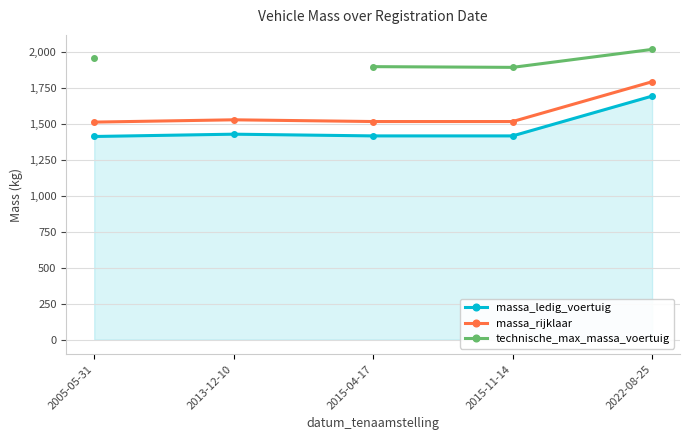

Does the chart display data point markers on the line(s)?

Yes